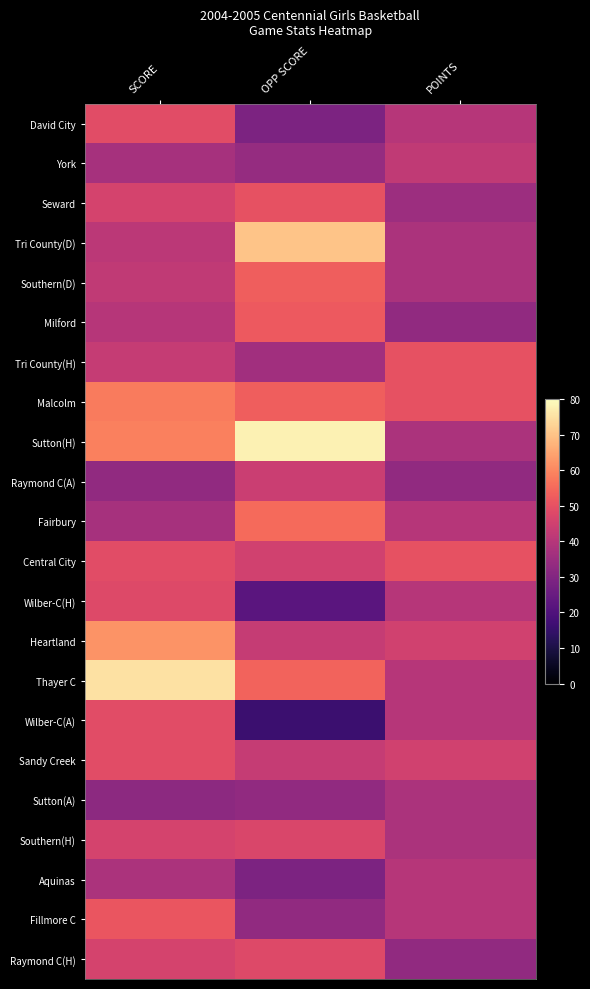

Which has a higher value, POINTS or SCORE?

SCORE